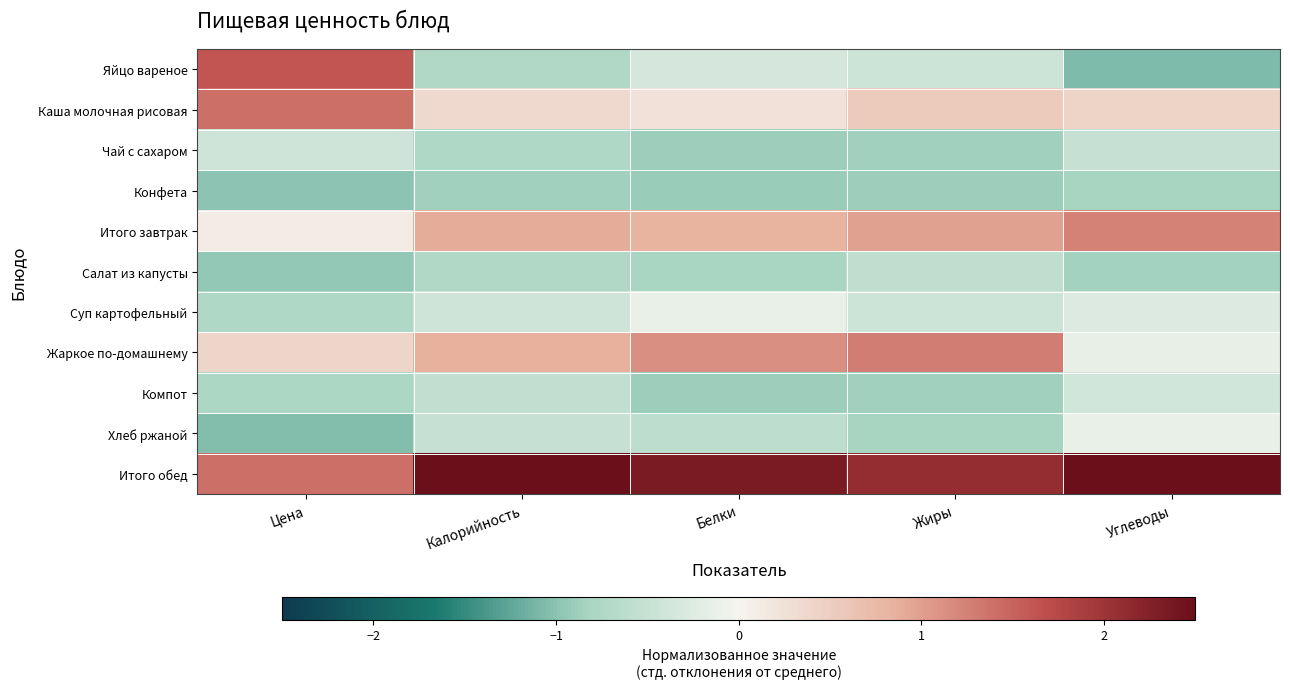

At how many categories does at least one series exceed 0?

5